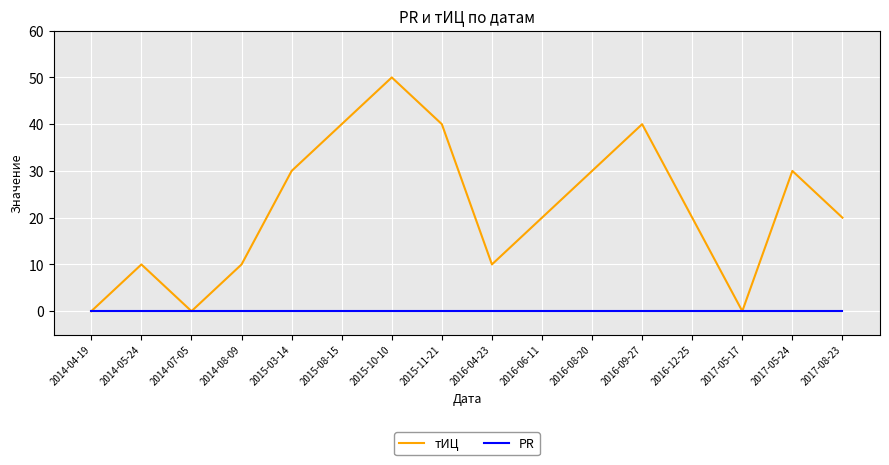

Reading right to left, list all the values displayed in this chart.

тИЦ: 20	30	0	20	40	30	20	10	40	50	40	30	10	0	10	0
PR: 0	0	0	0	0	0	0	0	0	0	0	0	0	0	0	0